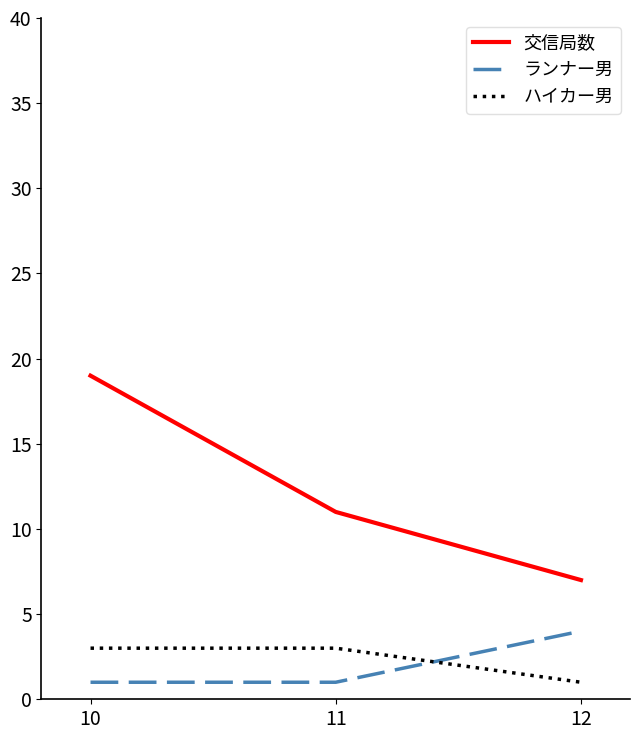

Is this an area chart (filled region under the line)?

No